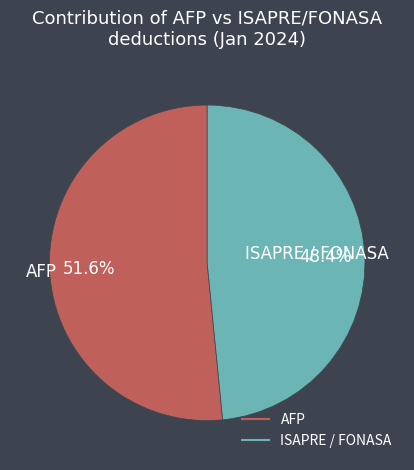

Is there any slice that represents more than half of the pie?

Yes